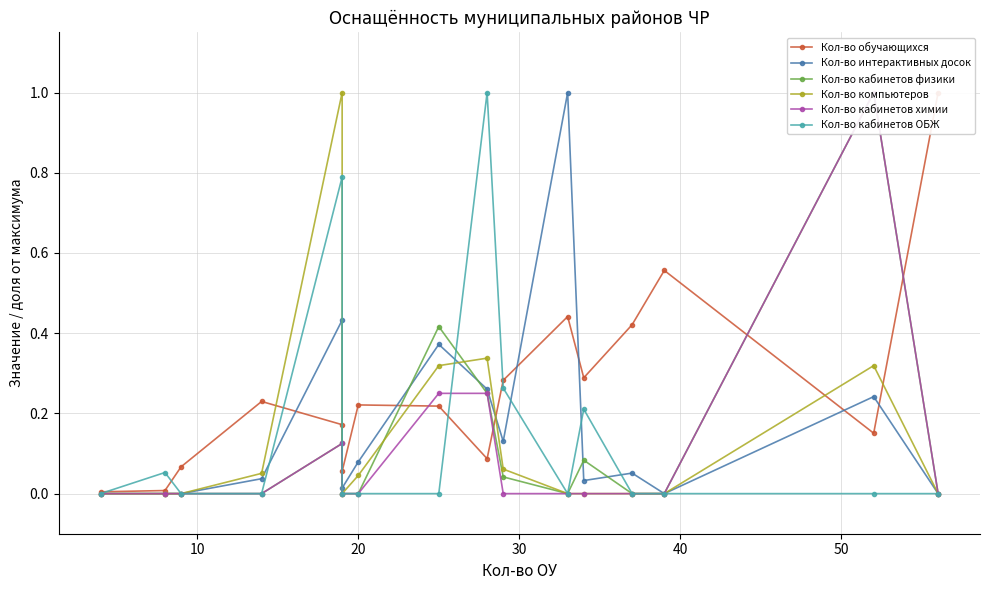

Which series has the widest spread of values?

Кол-во интерактивных досок